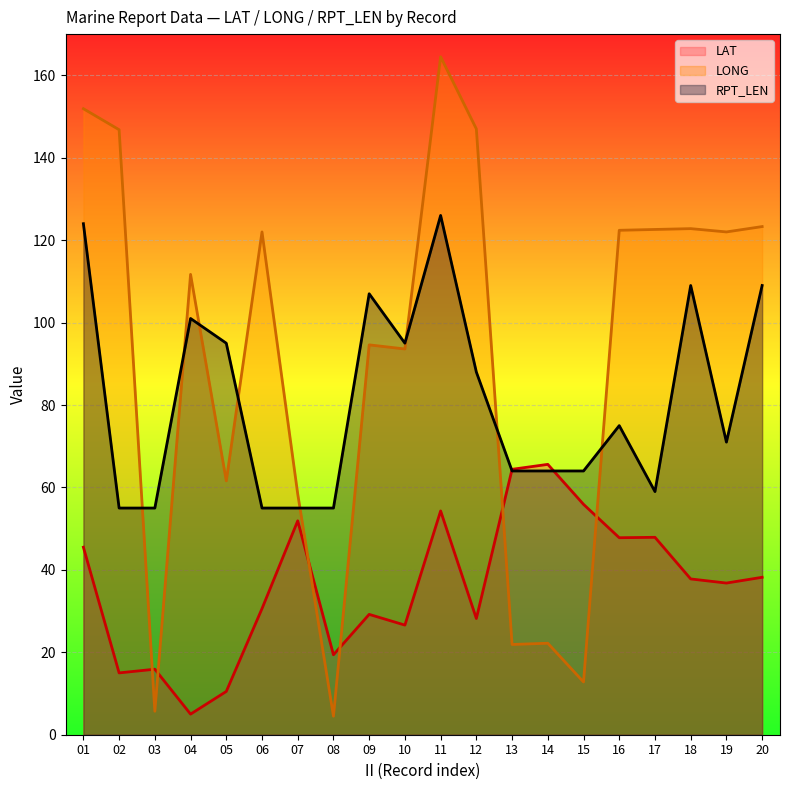

List the series in order of their overall mean, highest first.

LONG line, RPT_LEN line, LAT line